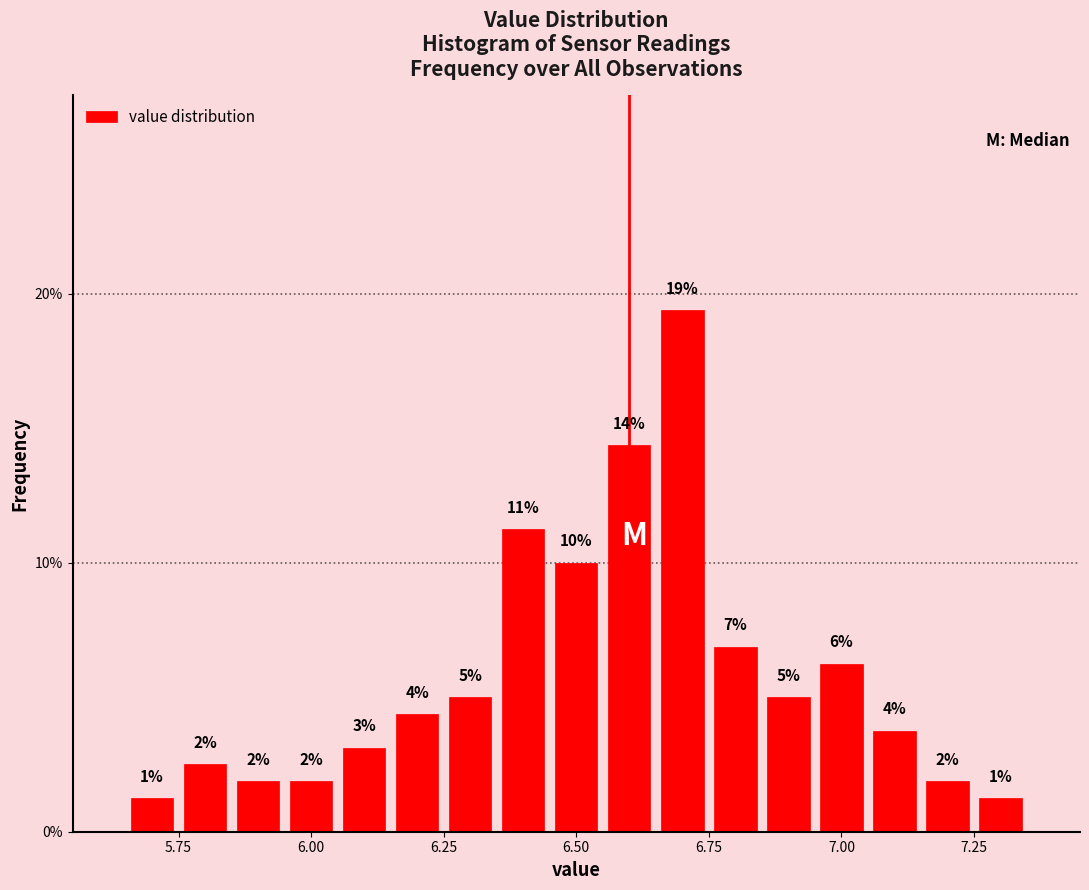

Read against the x-axis, roughly where is the centre of the tallest bar?

6.70